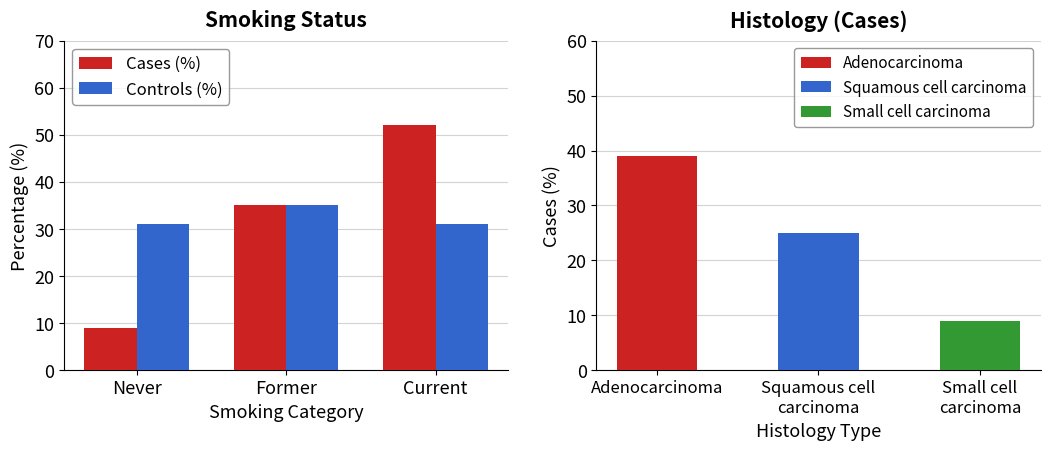

What is the total value across all series at Never?

40